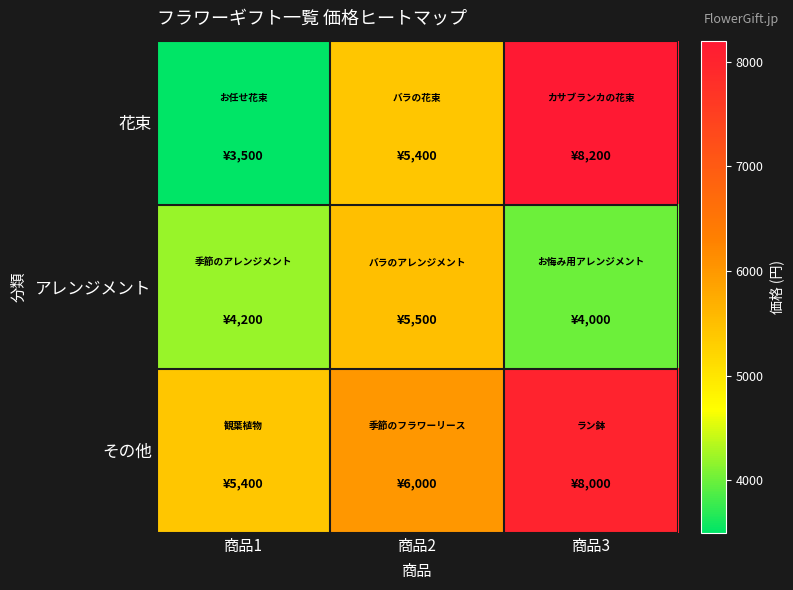

What is the total value across all series at 商品2?

16900